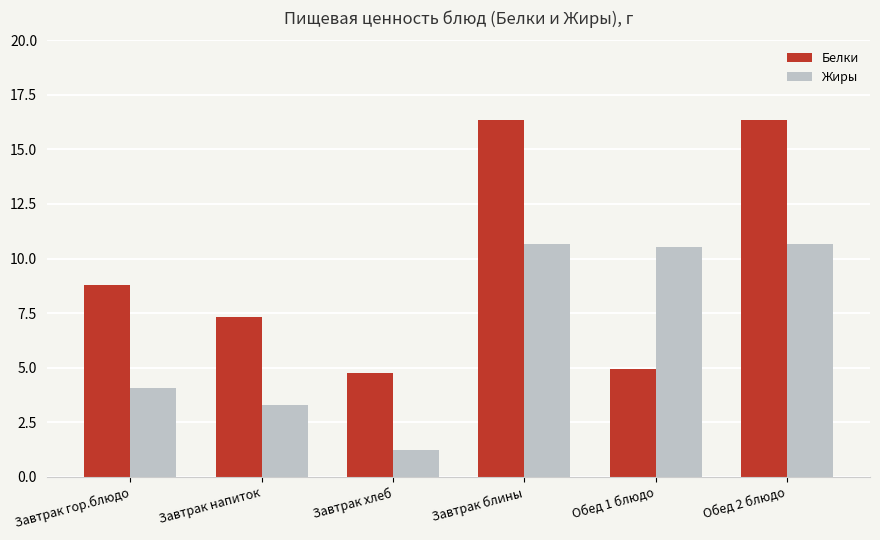

What is the difference between the Белки values at Завтрак напиток and Обед 1 блюдо?

2.4